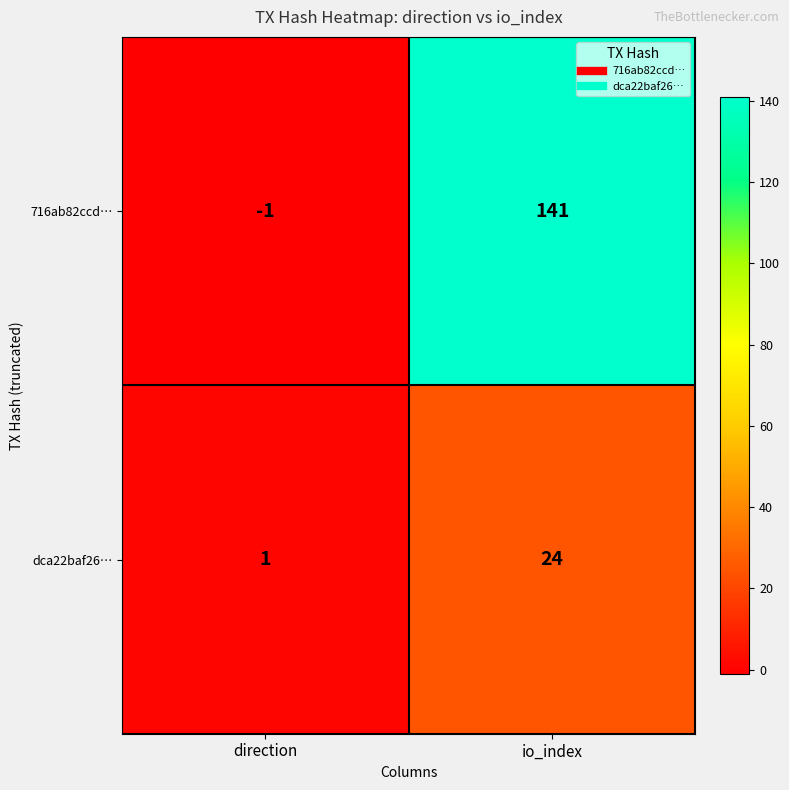

At which category does the chart reach its minimum across all series?

direction